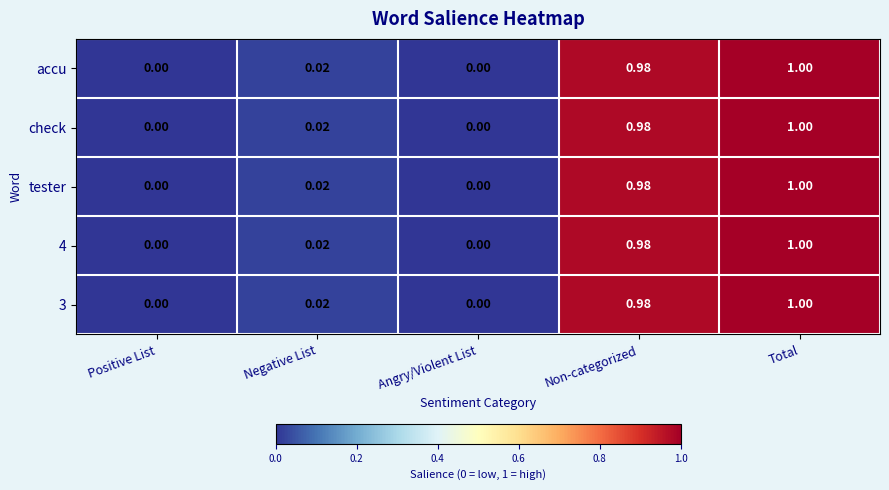

How many distinct data groups are displayed?

5